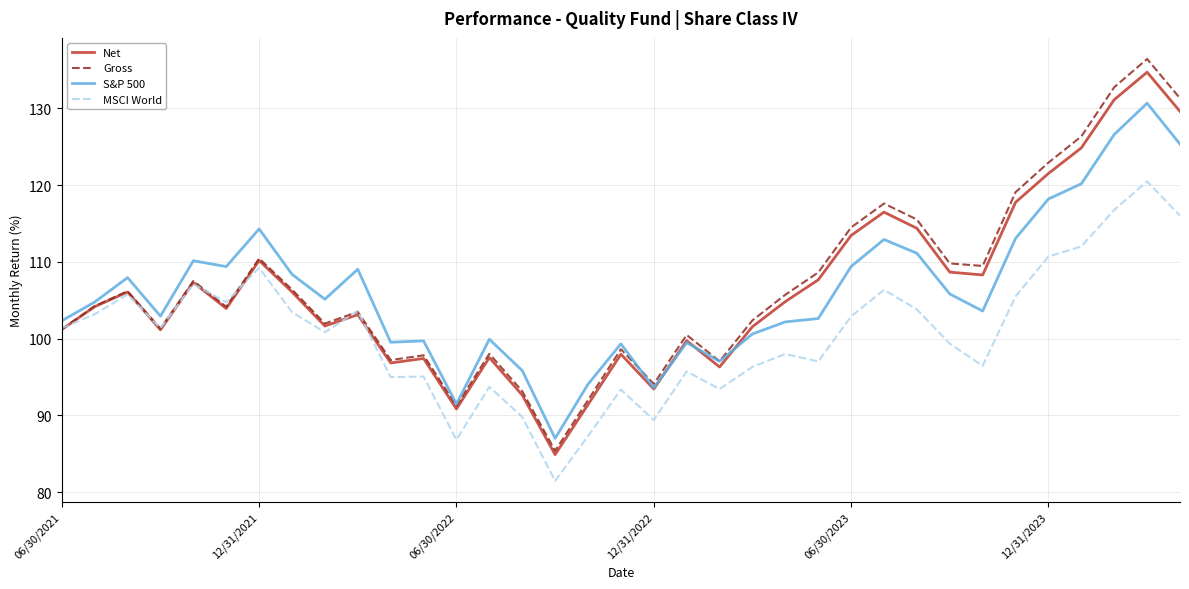

What is the lowest value of the S&P 500 series?

87.0